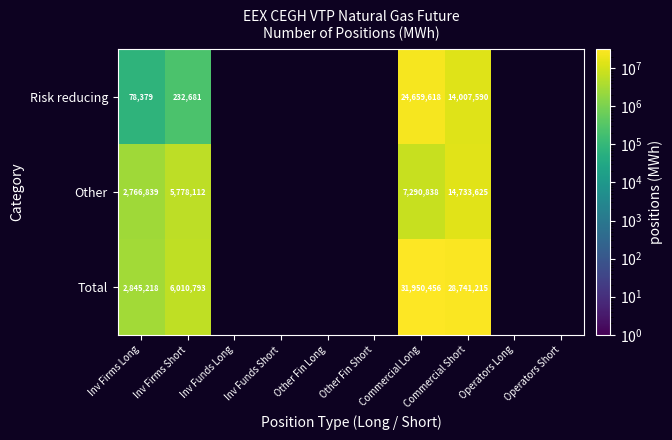

What is the total value across all series at Commercial Short?

57482430.0